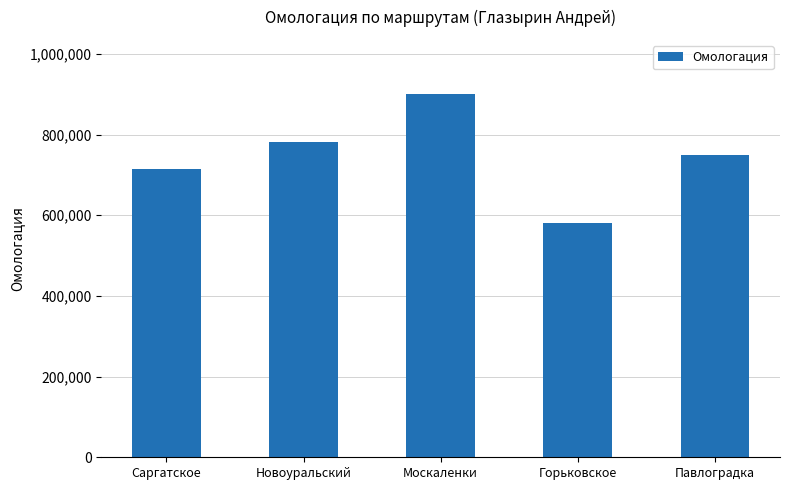

At which category does the chart reach its peak across all series?

Москаленки